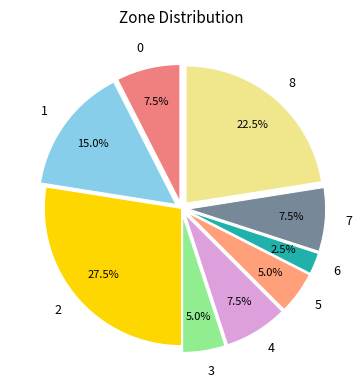

To the nearest percent, what portion does 1 represent?

15%